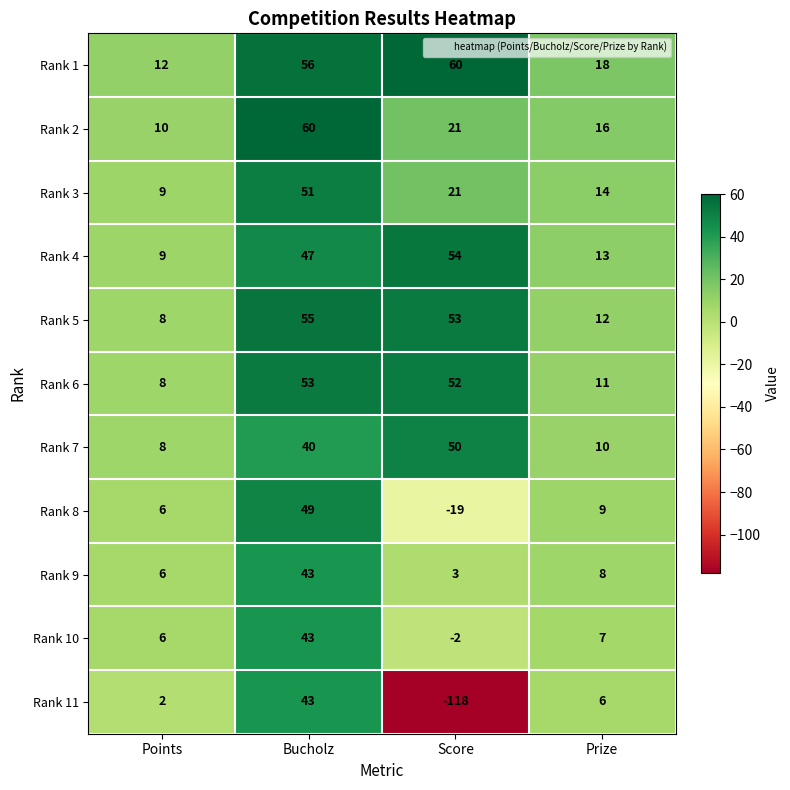

At which category is the sum across all series the highest?

Bucholz